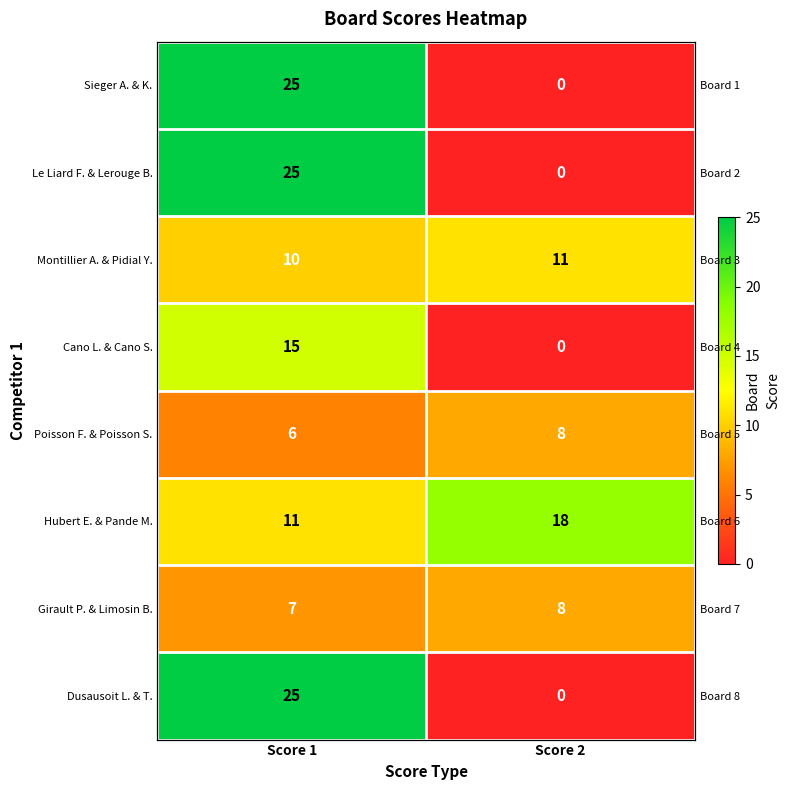

The Sieger A. & K. series shows 17 at Score 1. True or false?

False